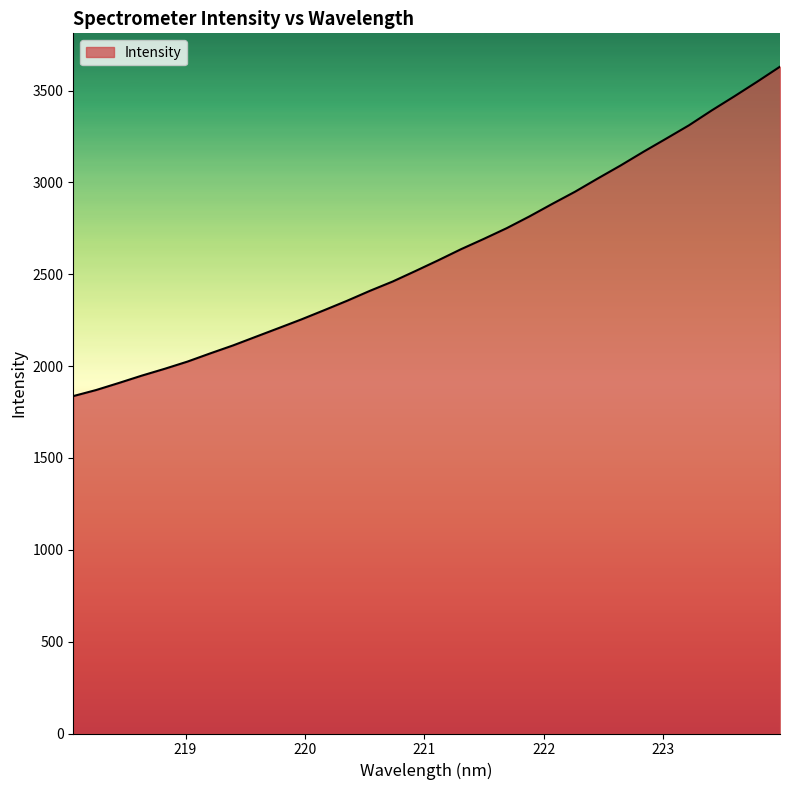

What is the greatest value displayed?

3630.2